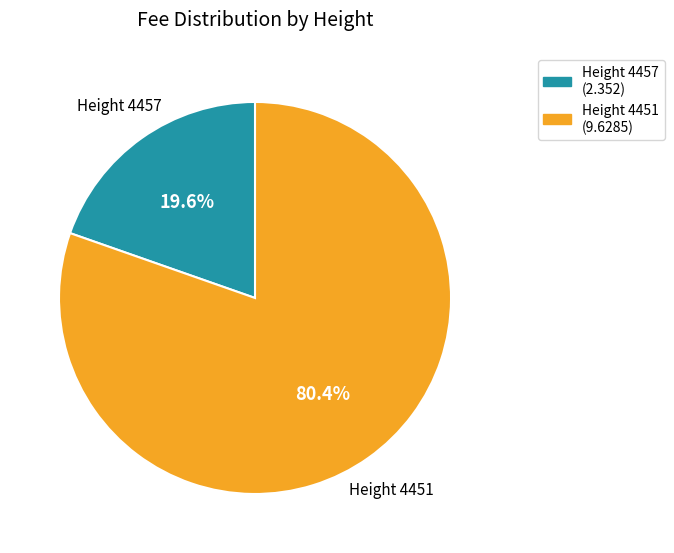

Count the number of slices in the pie.

2